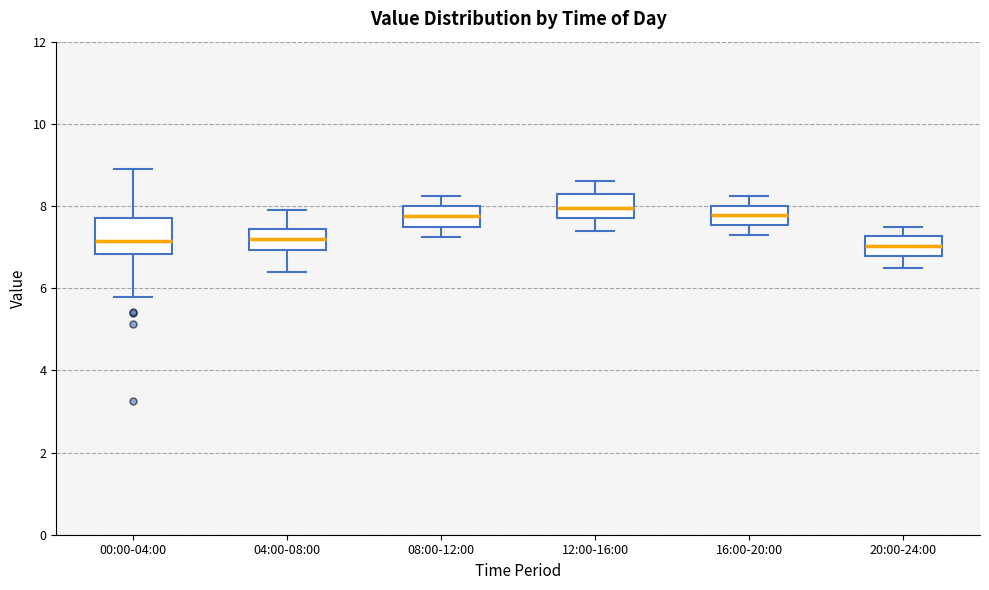

Reading left to right, read every box against the y-axis: the position of its median line, the range the box covers, and the ends of its whiskers. The values are not printed on the chart, so give them approximately, as read against the axis.

00:00-04:00: median 7.2, box 6.8 to 7.8, whiskers 5.8 to 9.0
04:00-08:00: median 7.2, box 7.0 to 7.4, whiskers 6.4 to 8.0
08:00-12:00: median 7.8, box 7.4 to 8.0, whiskers 7.2 to 8.2
12:00-16:00: median 8.0, box 7.8 to 8.4, whiskers 7.4 to 8.6
16:00-20:00: median 7.8, box 7.6 to 8.0, whiskers 7.4 to 8.2
20:00-24:00: median 7.0, box 6.8 to 7.2, whiskers 6.6 to 7.6